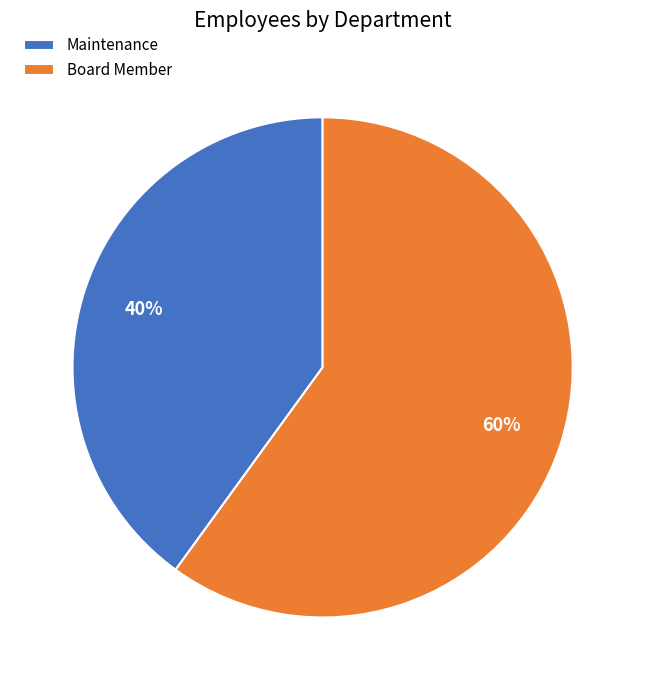

To the nearest percent, what is the average slice percentage?

50%